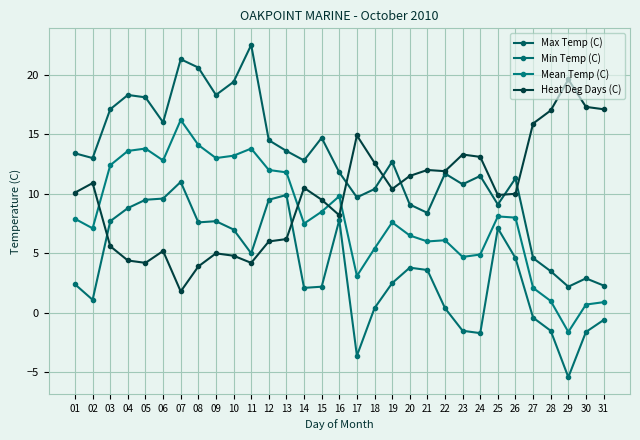

True or false: Min Temp (C) and Max Temp (C) cross at least once.

False